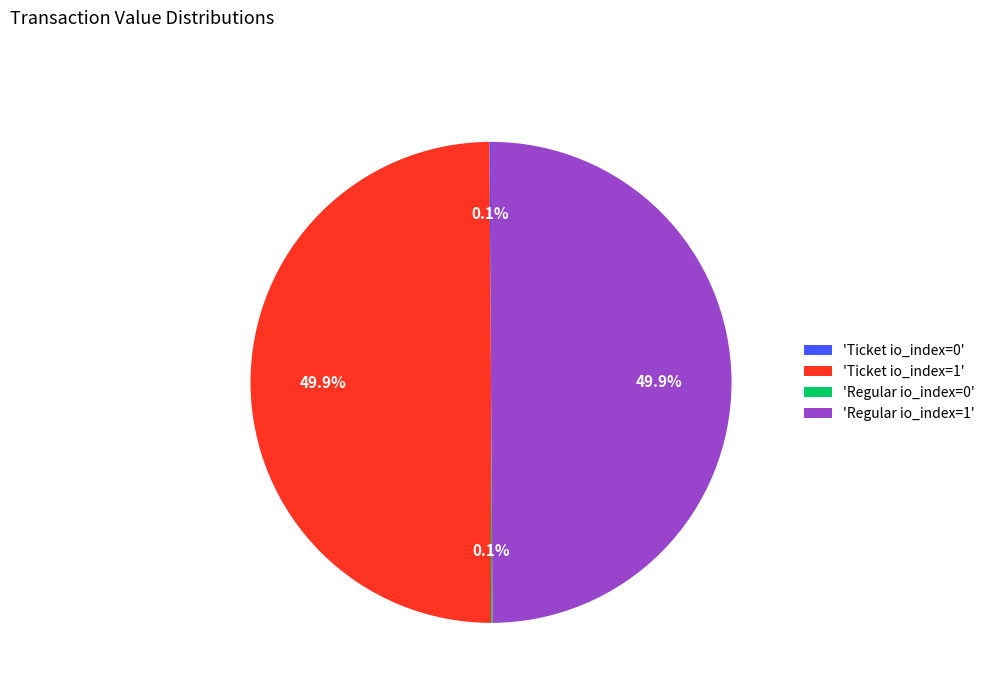

What percentage is NOT represented by 'Regular io_index=1'?

50.1%